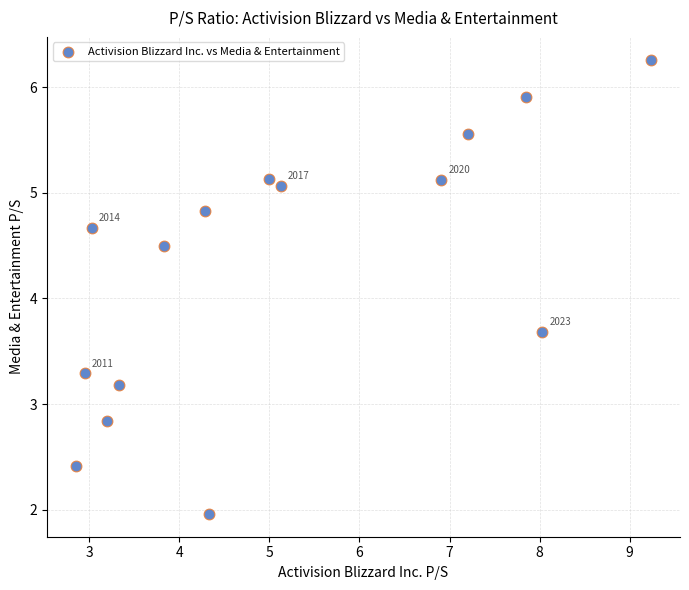

What Y value in the scatter plot is closest to 4?

3.7